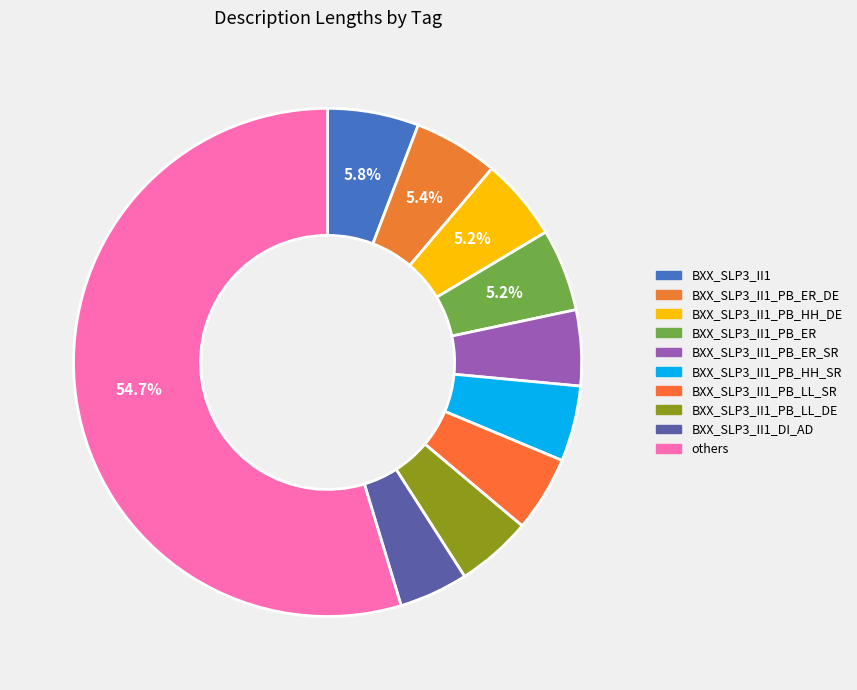

How many segments does this pie chart have?

10